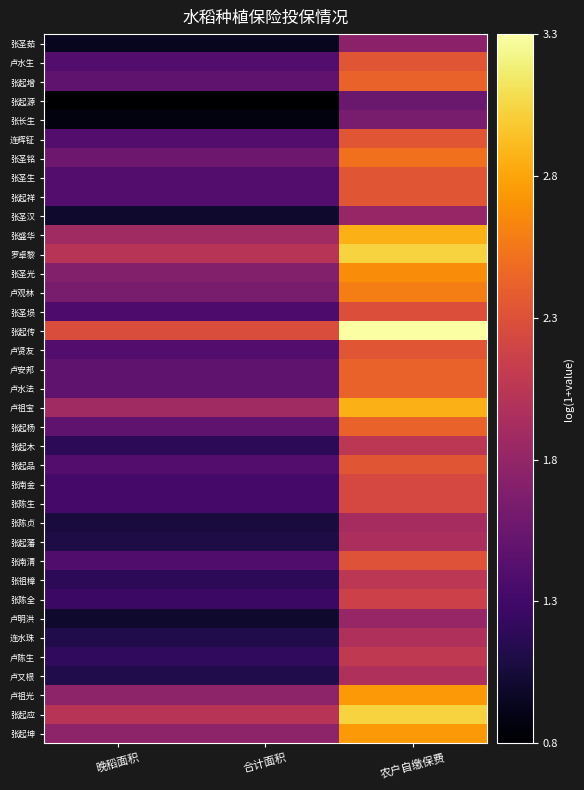

At which category is the sum across all series the highest?

农户自缴保费